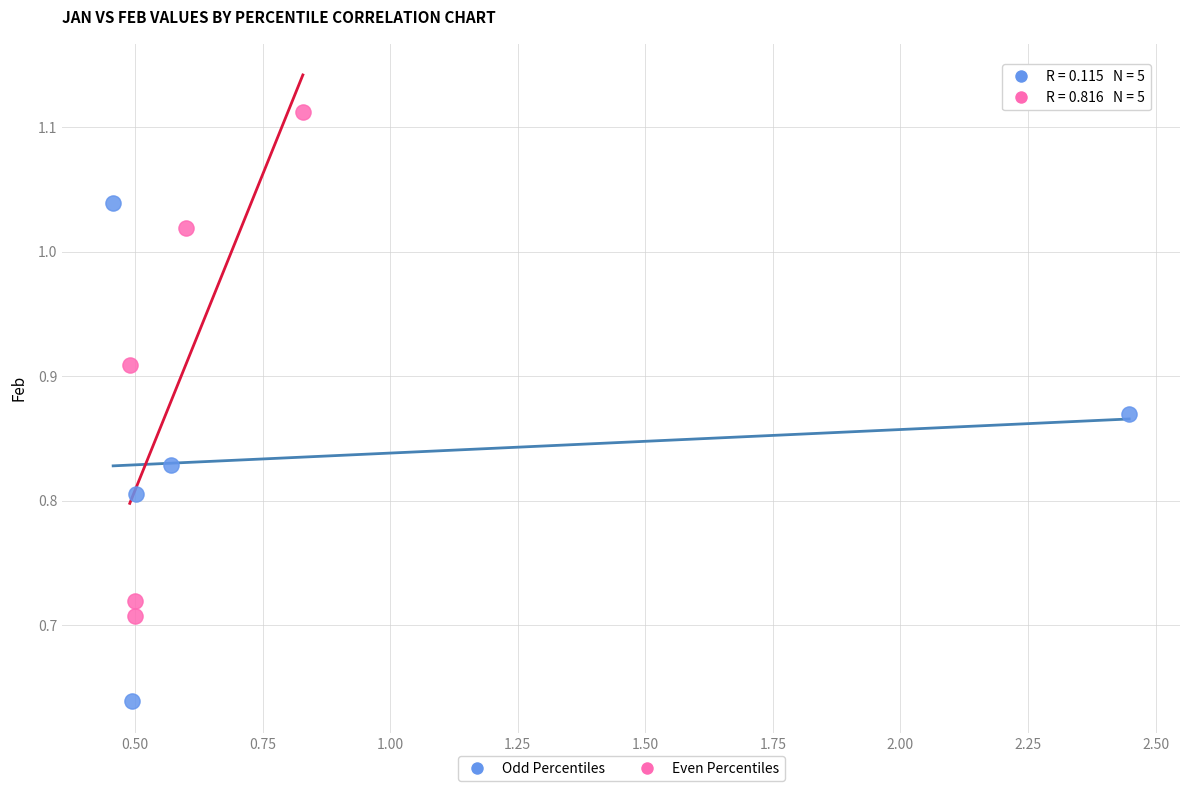

Which series contains the lowest Y value?

Odd Percentiles